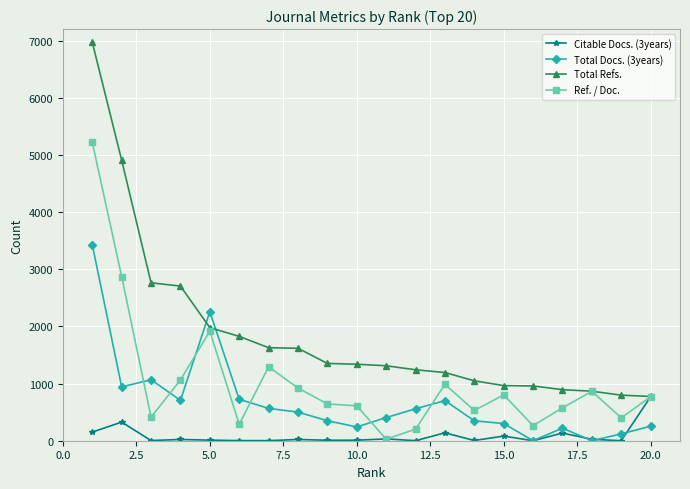

How many distinct data groups are displayed?

4